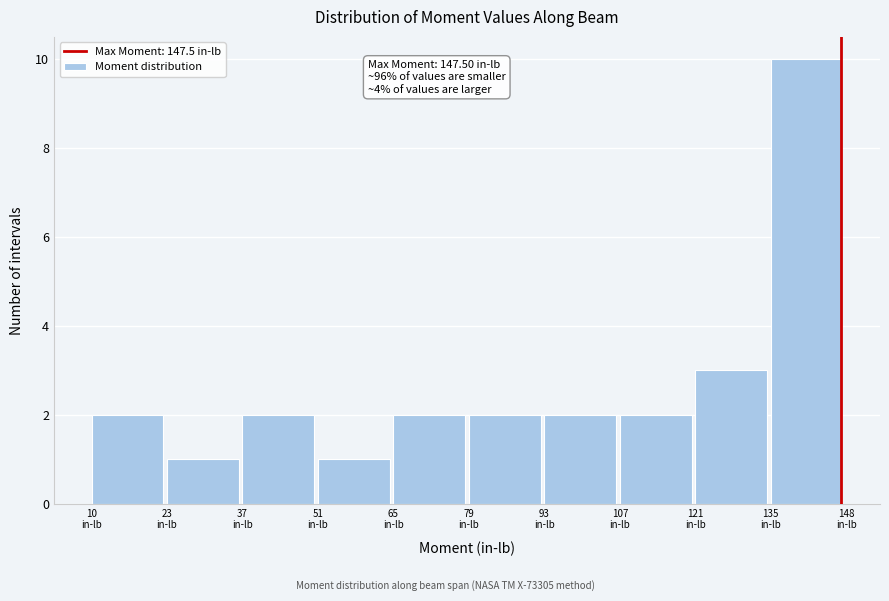

Which range on the x-axis has the tallest bar?

134 to 148